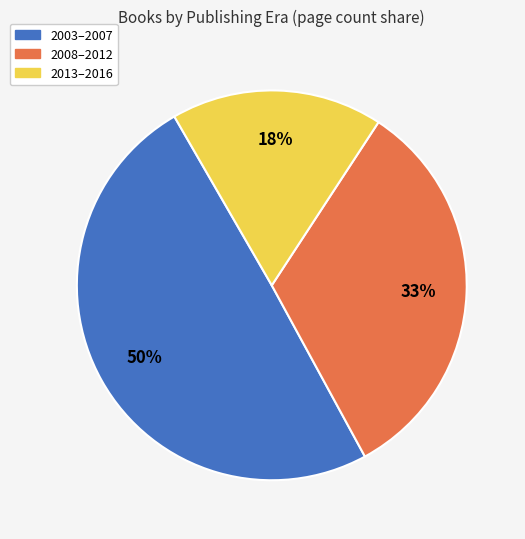

Is there a majority slice in this chart?

No